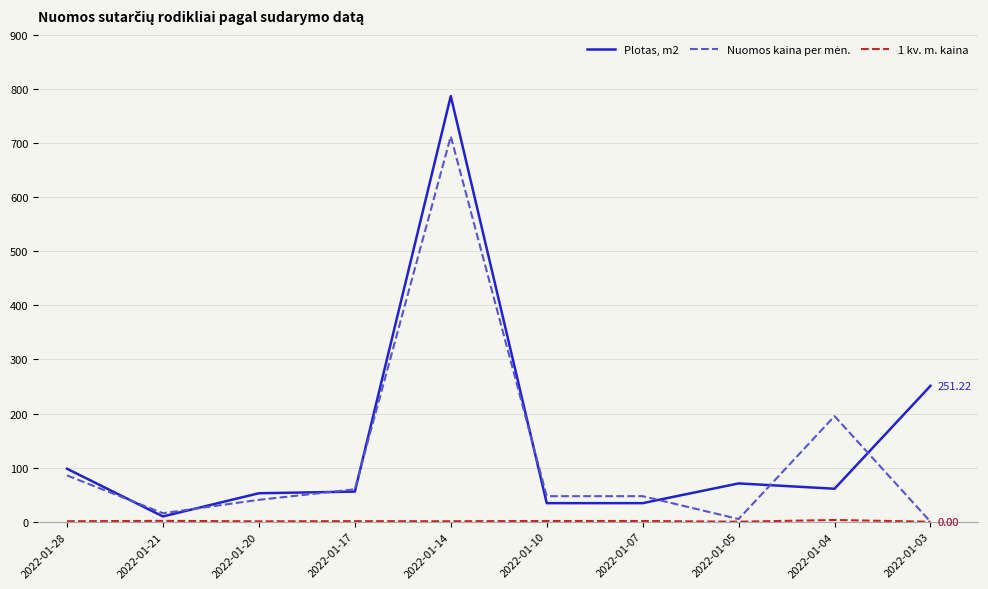

At which category is the sum across all series the highest?

2022-01-14